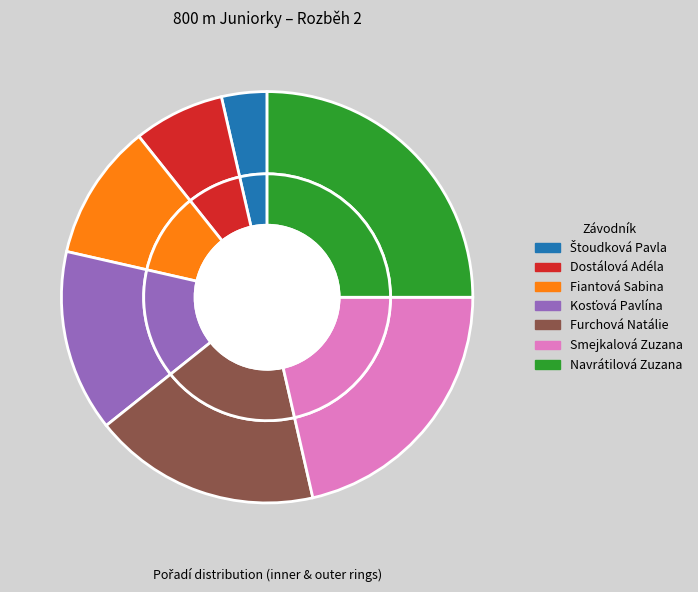

What percentage do Kosťová Pavlína and Štoudková Pavla together represent?

17.9%